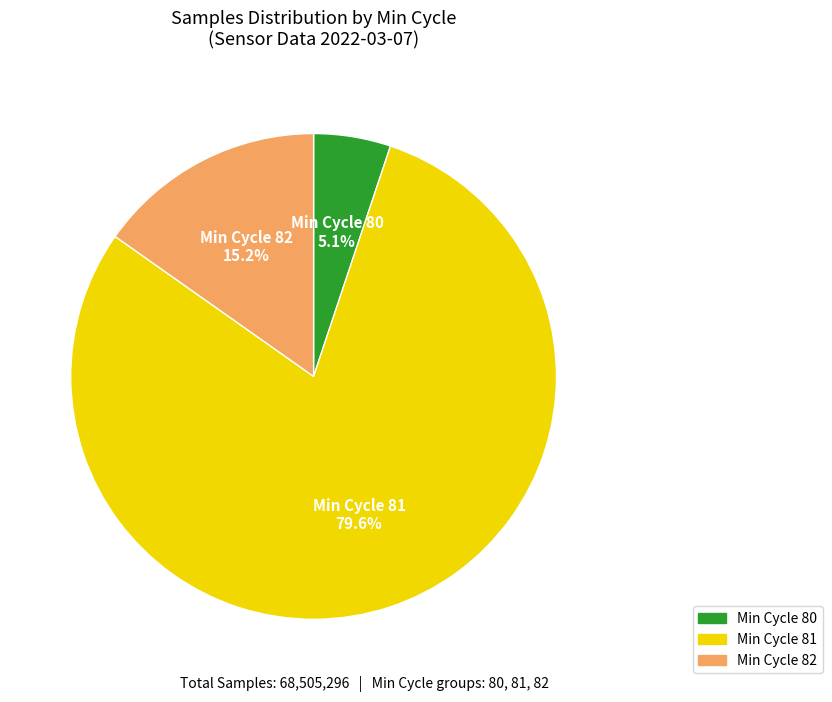

Is there any slice that represents more than half of the pie?

Yes